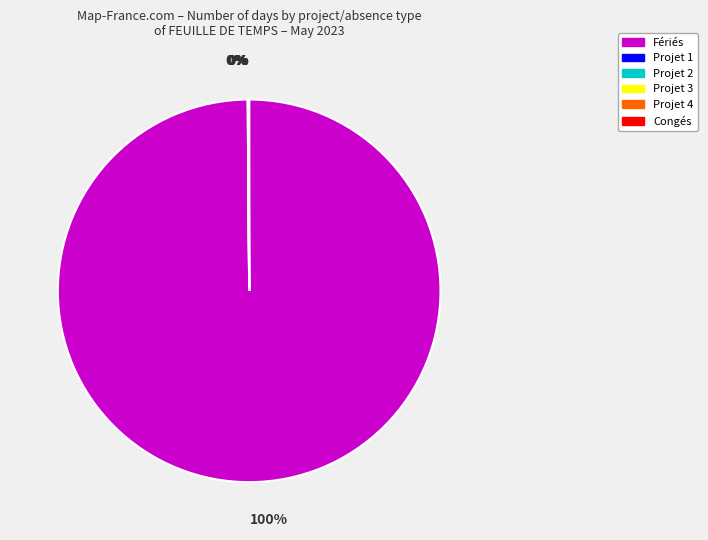

To the nearest percent, what is the average slice percentage?

17%